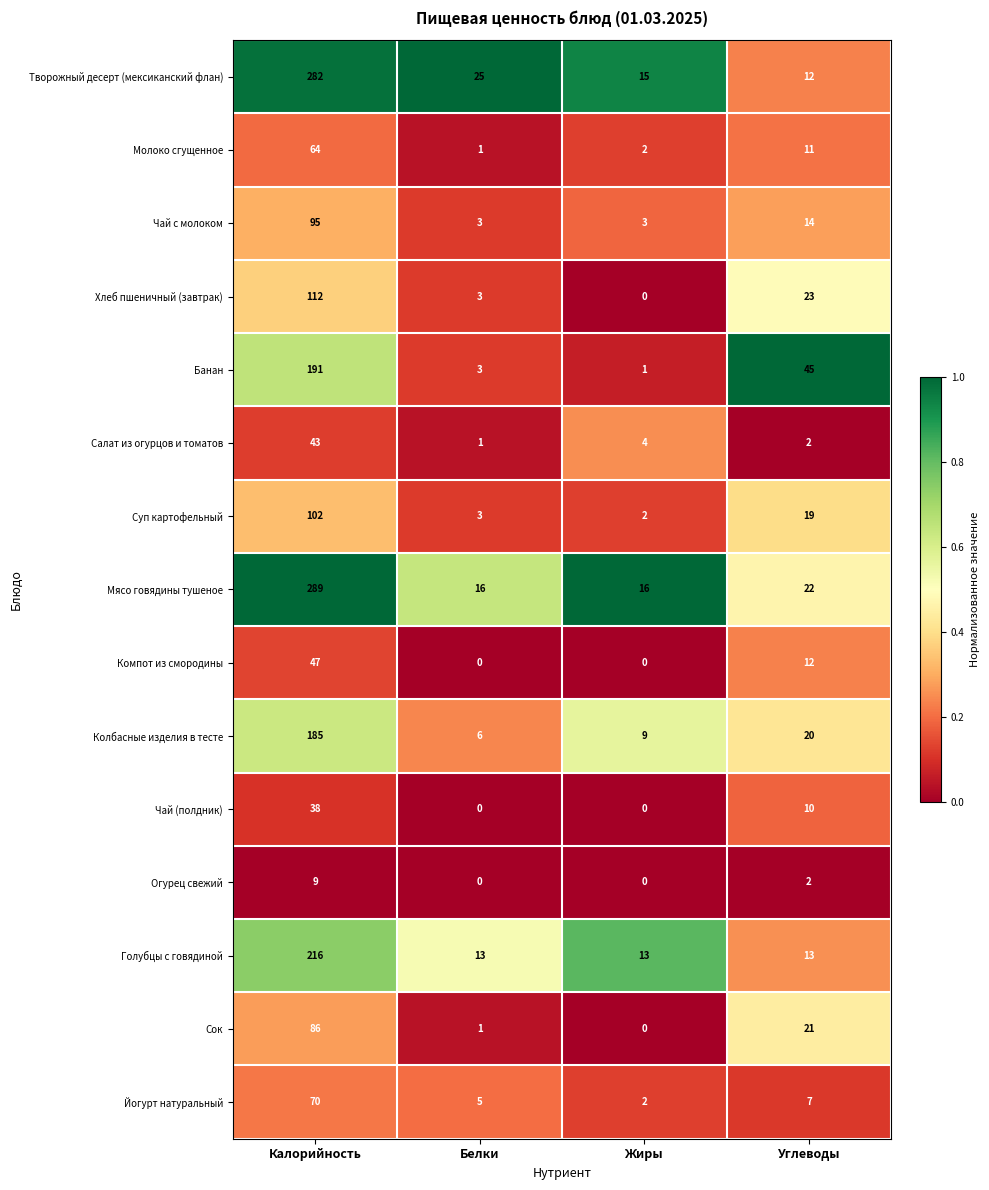

Where does the Сок series first go above 21?

Калорийность